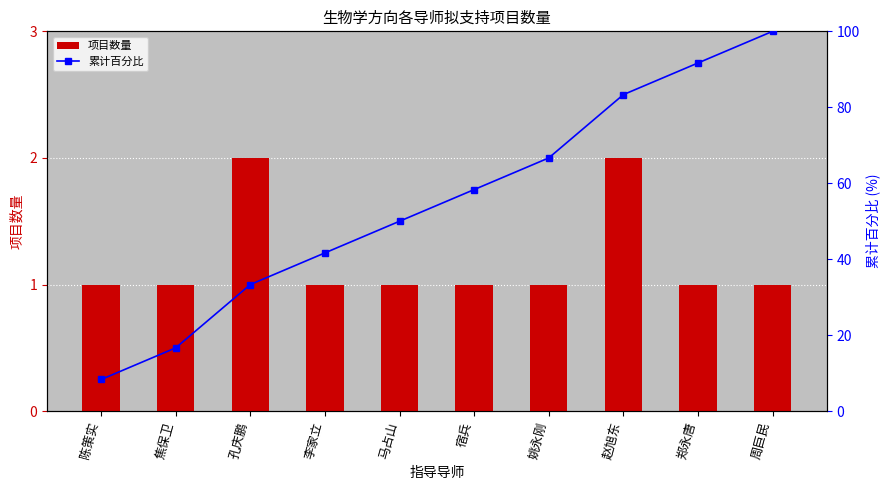

What position from the left is 焦保卫?

2